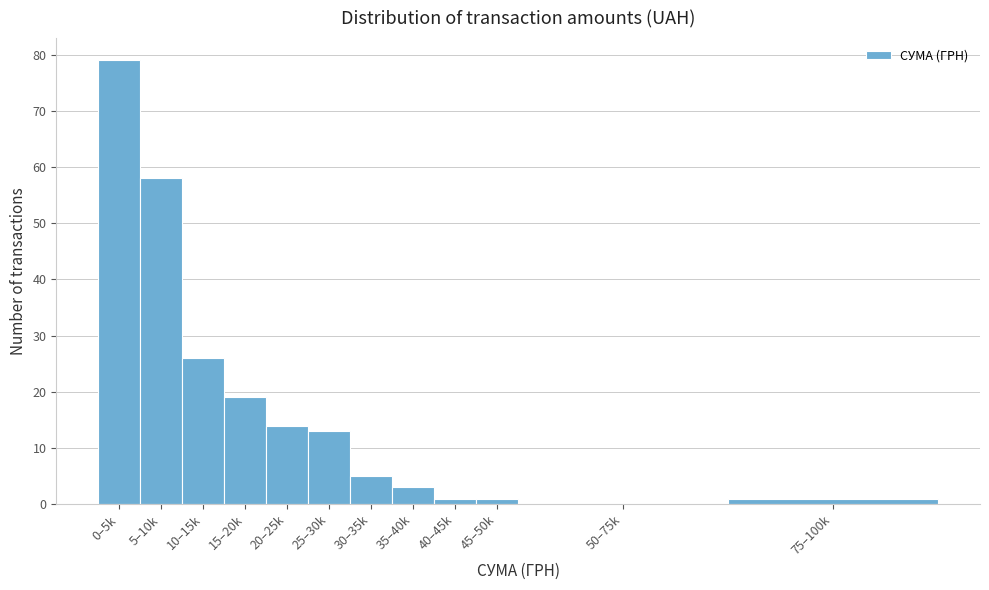

Reading left to right, what are all the values shown in this chart?

0–5k=79	5–10k=58	10–15k=26	15–20k=19	20–25k=14	25–30k=13	30–35k=5	35–40k=3	40–45k=1	45–50k=1	50–75k=0	75–100k=1